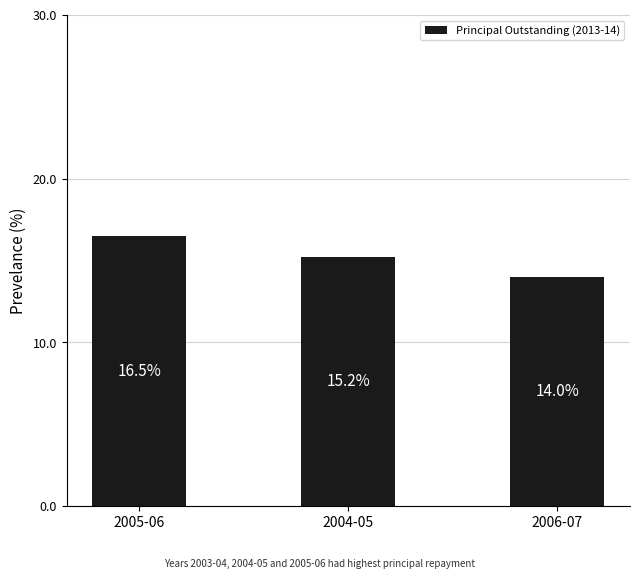

List the labels in order of value, smallest first.

2006-07, 2004-05, 2005-06